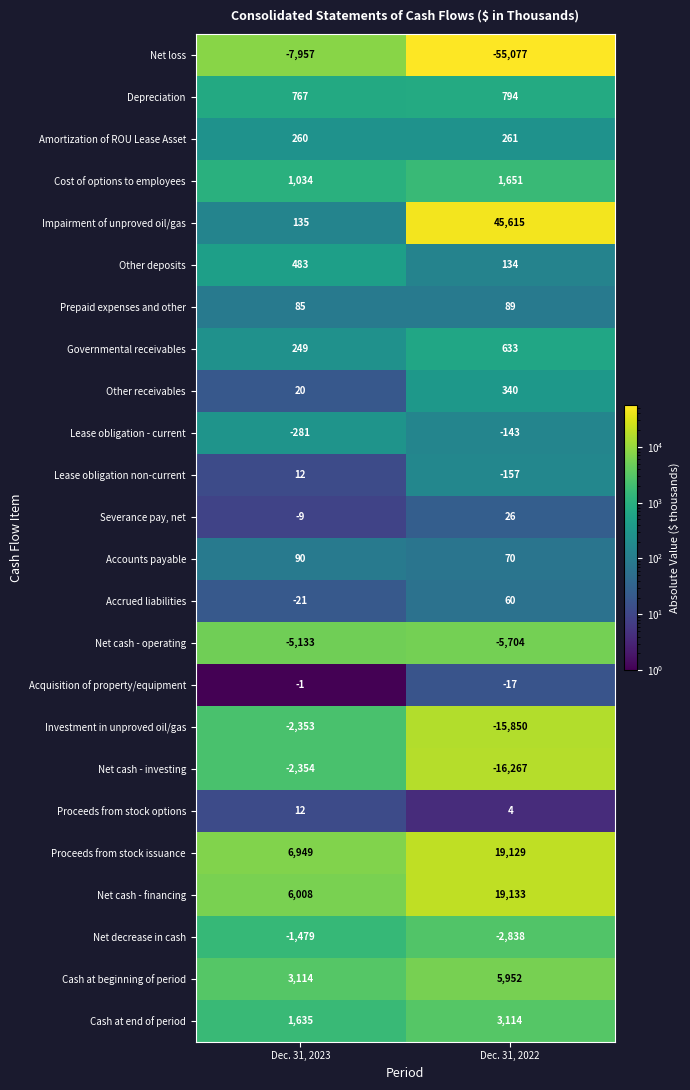

At which label is Impairment of unproved oil/gas closest to 22875?

Dec. 31, 2023